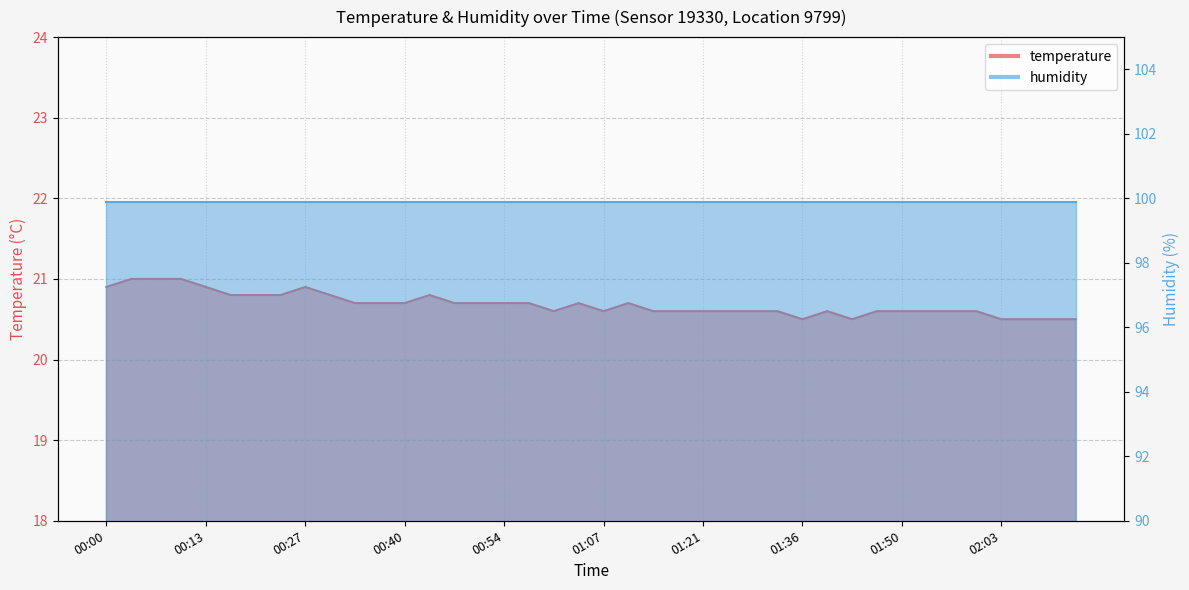

Which label corresponds to the smallest value in the chart?

01:36